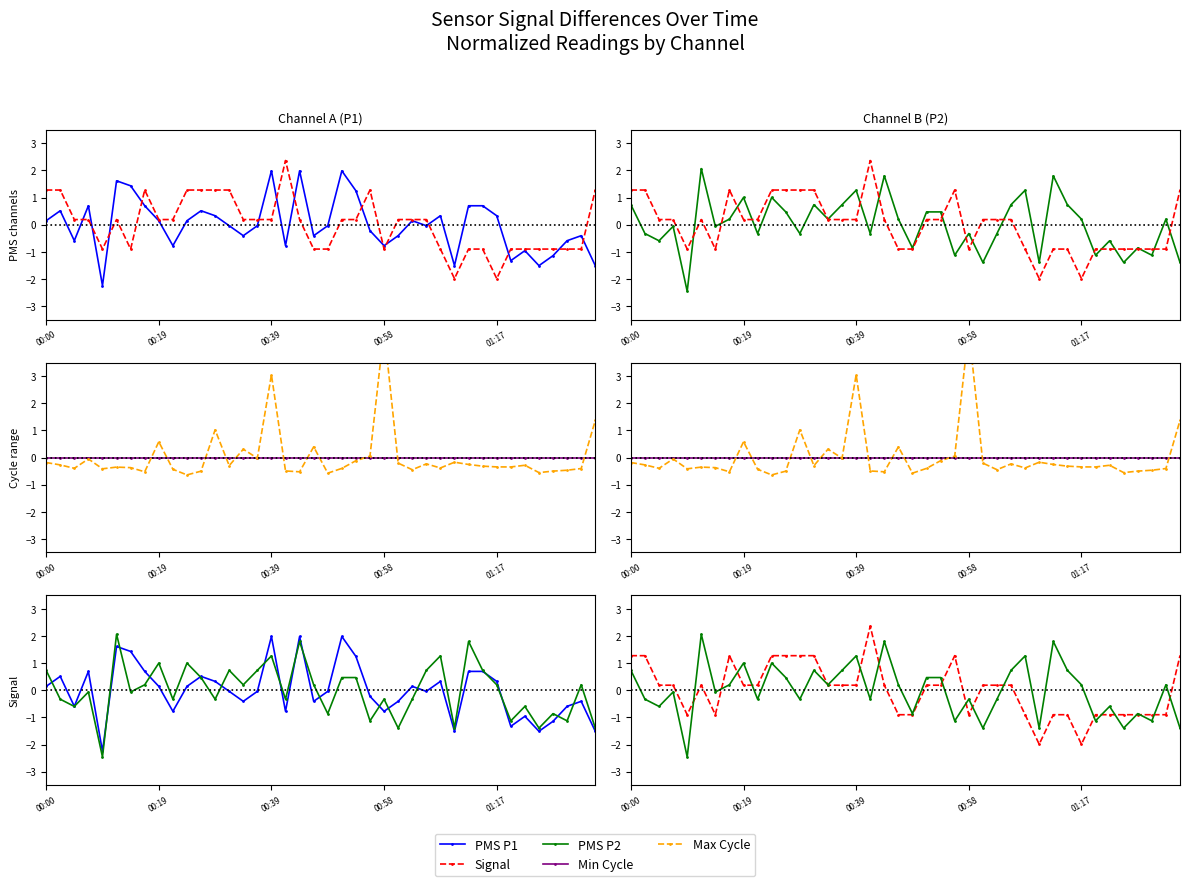

Does the chart display data point markers on the line(s)?

No